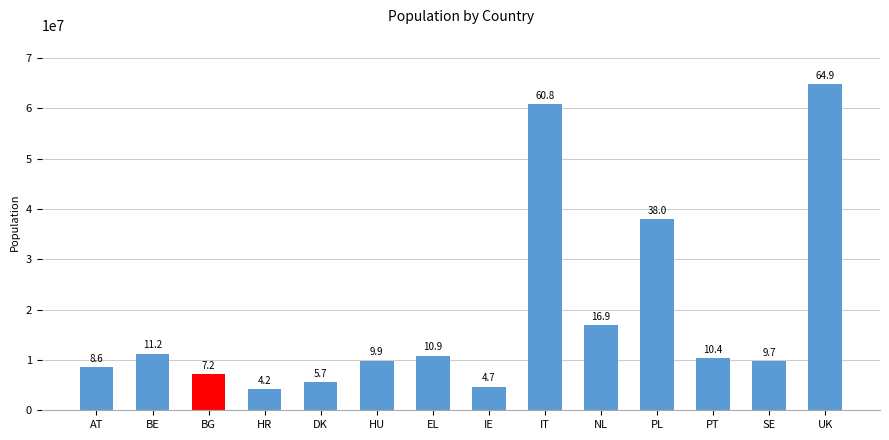

Where does the data first go above 10374822?

BE